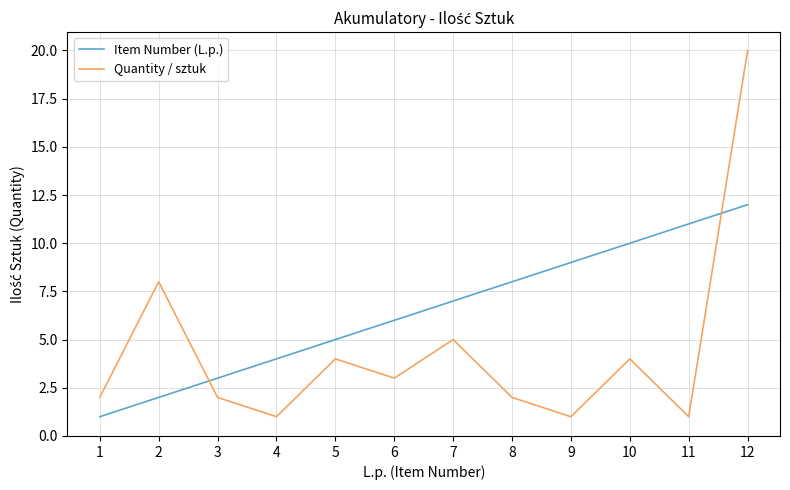

Which series has the widest spread of values?

Quantity / sztuk